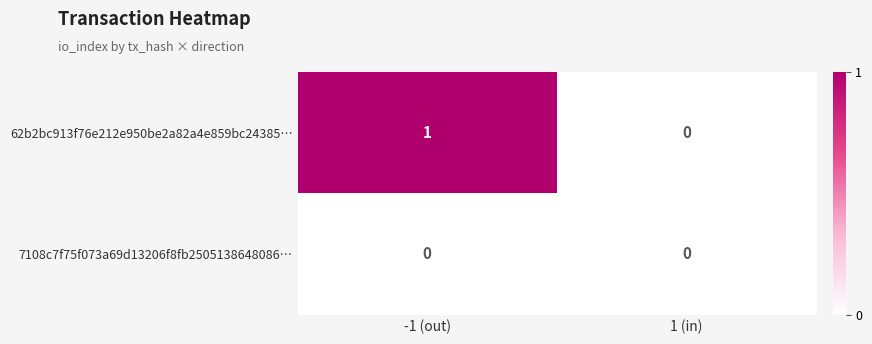

True or false: 62b2bc913f76e212e950be2a82a4e859bc24385… has a value of 0 at 1 (in).

True